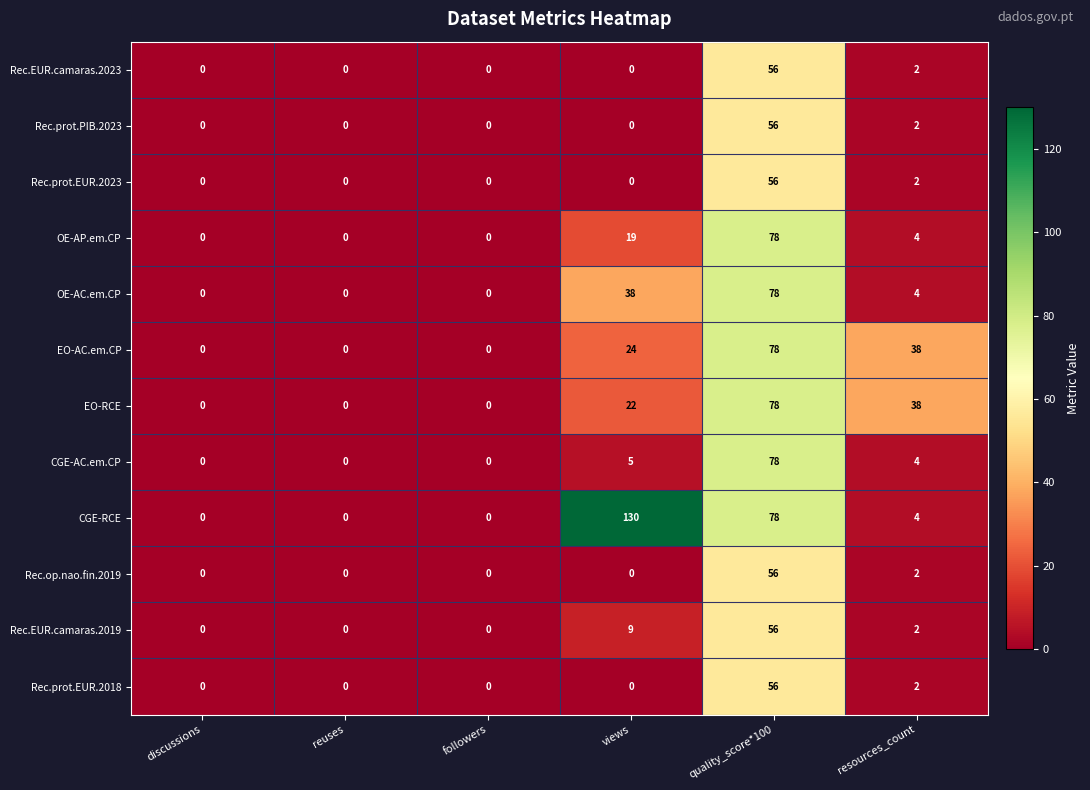

How many series are shown in this chart?

12